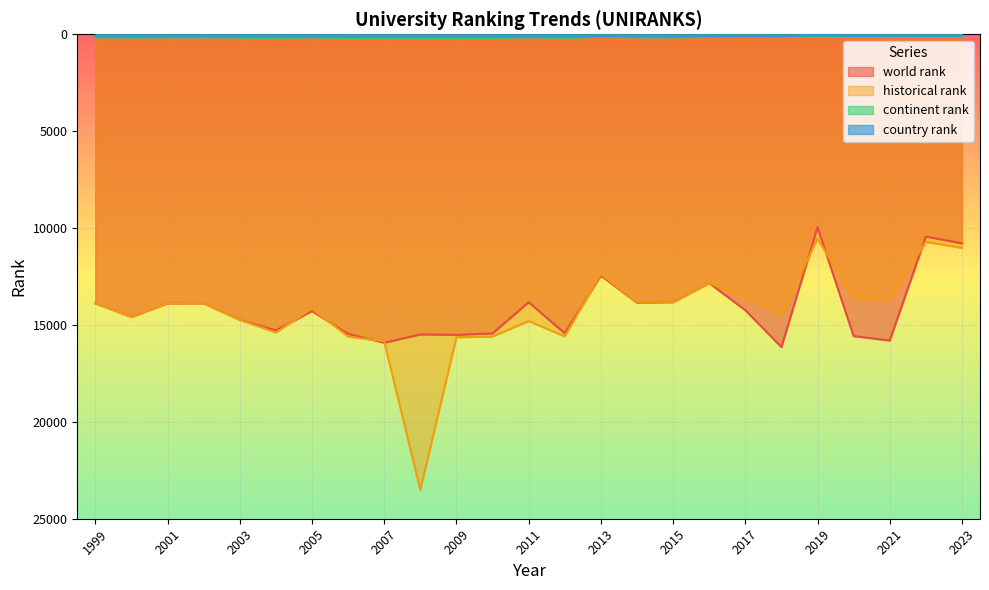

What is the smallest value displayed?

53